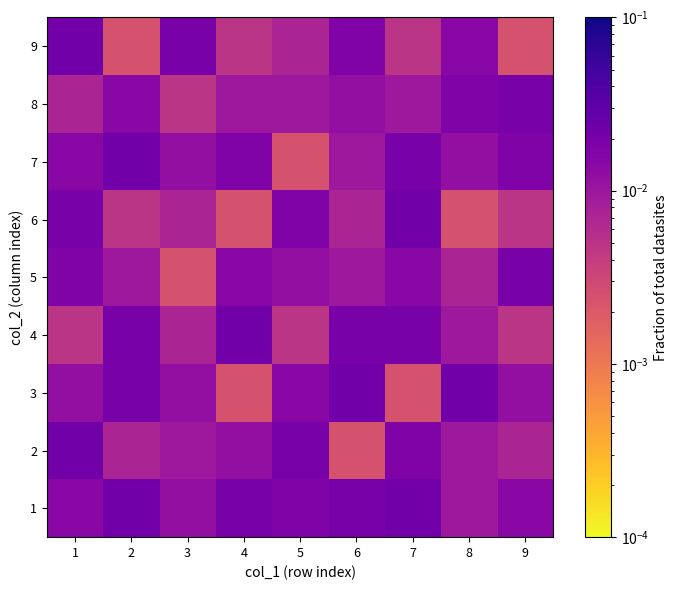

Count the number of data series in this chart.

9